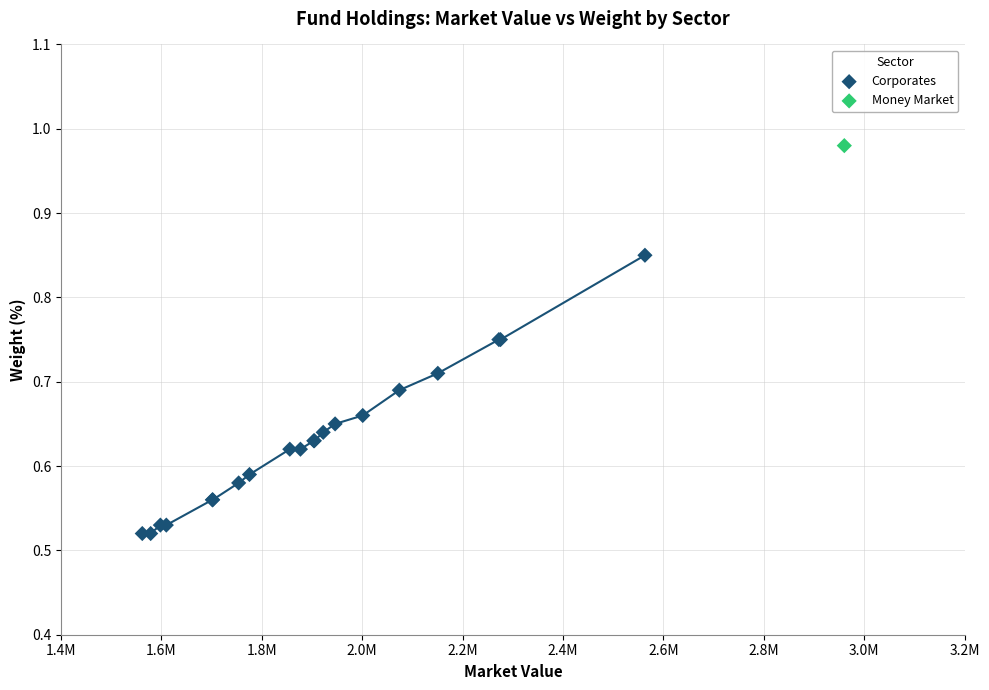

What are all the series names shown in the legend?

Corporates, Money Market